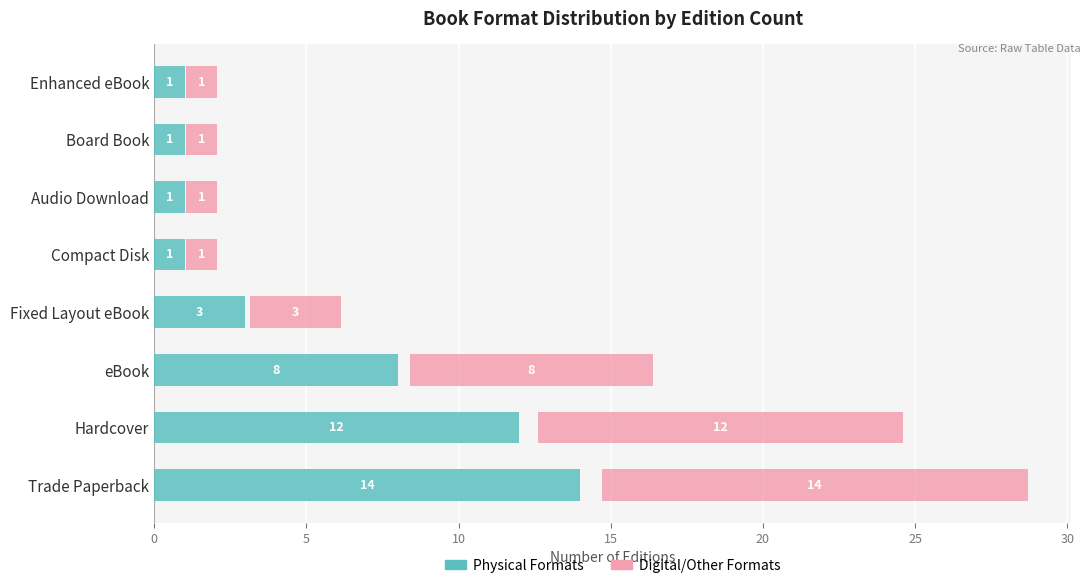

What are all the series names shown in the legend?

Physical Formats, Digital/Other Formats